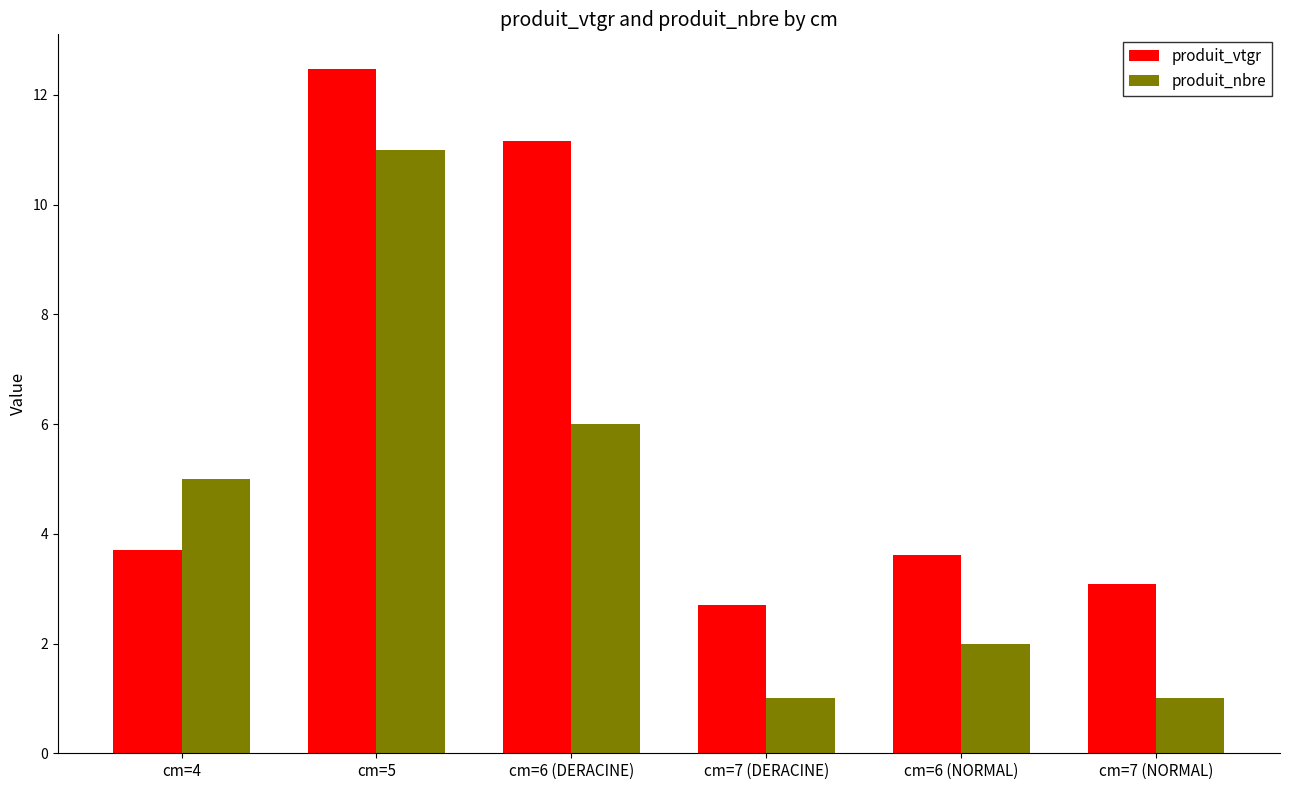

At cm=4, list the series in order from smallest to largest.

produit_vtgr, produit_nbre